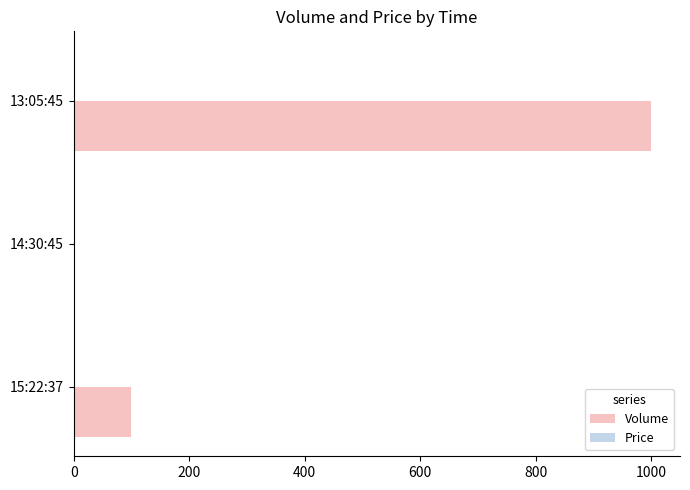

Count the number of categories in the chart.

3